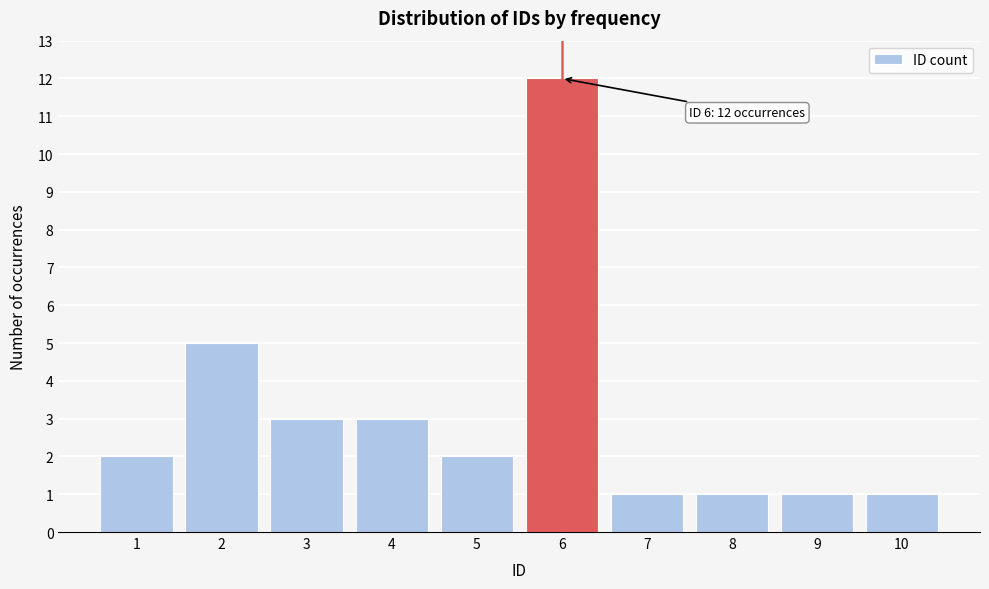

Reading right to left, transcribe all the data shown in this chart.

10=1	9=1	8=1	7=1	6=12	5=2	4=3	3=3	2=5	1=2